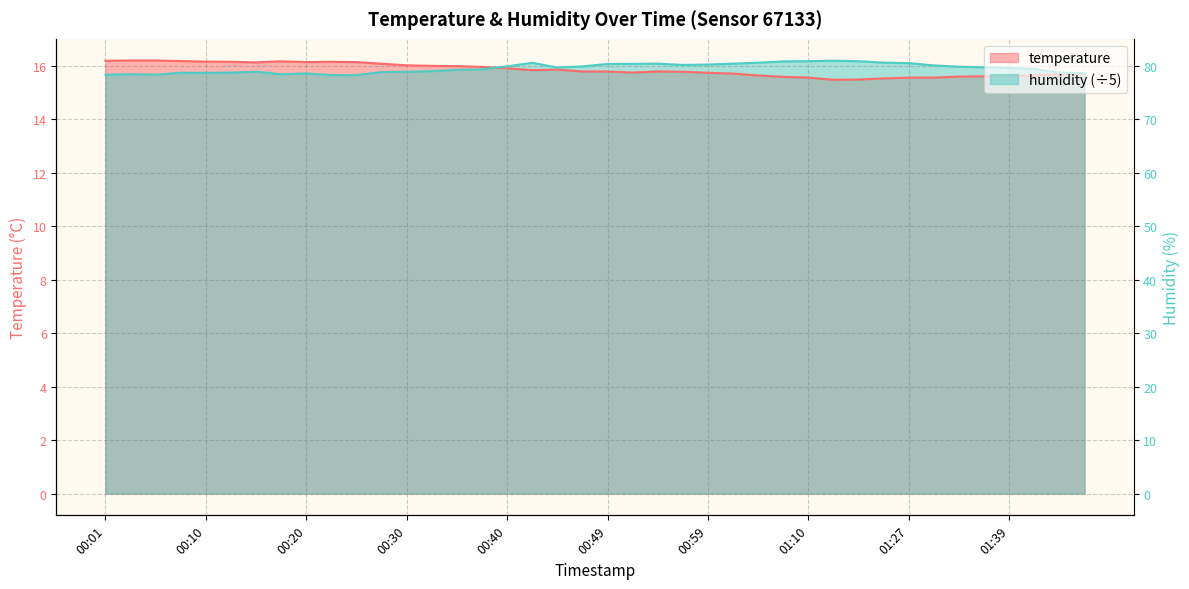

Reading left to right, what are all the values shown in this chart?

temperature: 16.2	16.2	16.2	16.2	16.1	16.1	16.1	16.2	16.1	16.1	16.1	16.1	16.0	16.0	16.0	15.9	15.9	15.8	15.8	15.8	15.8	15.7	15.8	15.8	15.7	15.7	15.6	15.6	15.6	15.5	15.5	15.5	15.6	15.6	15.6	15.6	15.6	15.6	15.7	15.7
humidity: 15.7	15.7	15.7	15.7	15.7	15.7	15.8	15.7	15.7	15.6	15.6	15.8	15.8	15.8	15.8	15.9	16.0	16.1	15.9	16.0	16.1	16.1	16.1	16.0	16.0	16.1	16.1	16.2	16.2	16.2	16.2	16.1	16.1	16.0	16.0	15.9	15.9	15.9	15.7	15.7